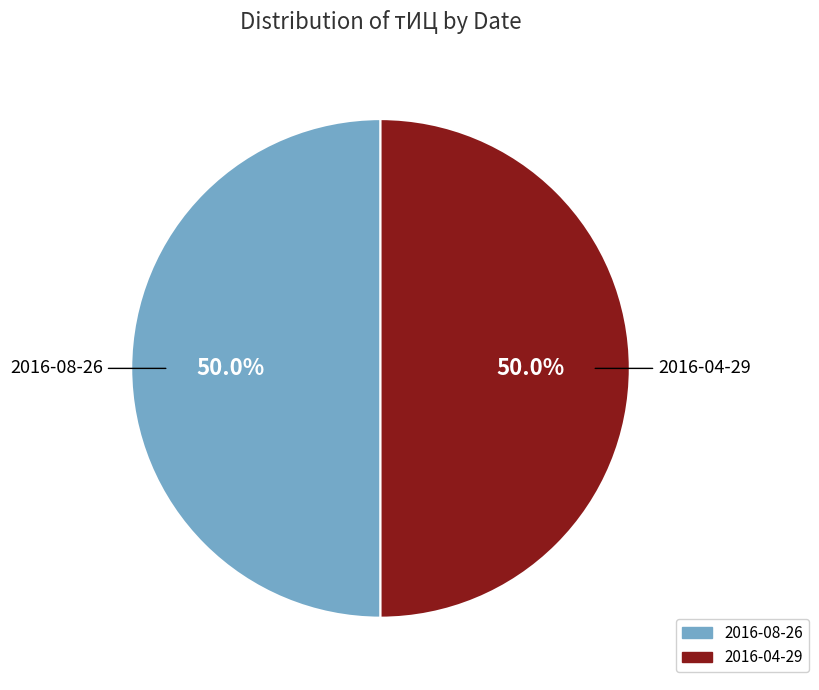

How many slices are in this pie chart?

2